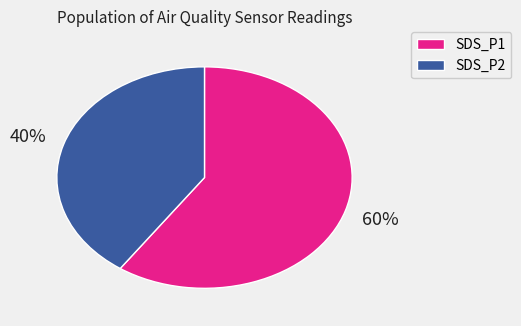

The SDS_P2 slice represents 26% of the pie. True or false?

False